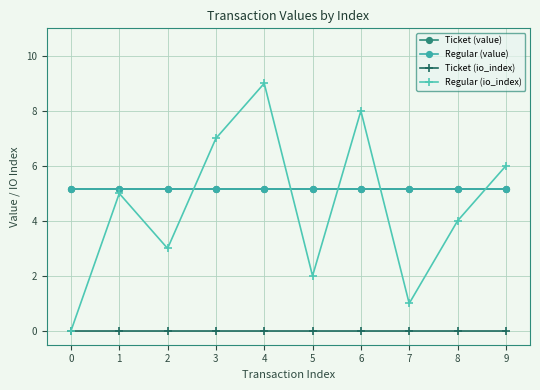

True or false: Ticket (io_index) and Regular (value) intersect in this chart.

False